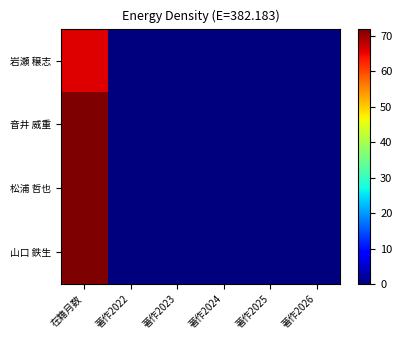

Rank the series by their maximum value, from lowest to highest.

岩瀬 穣志, 音井 威重, 松浦 哲也, 山口 鉄生